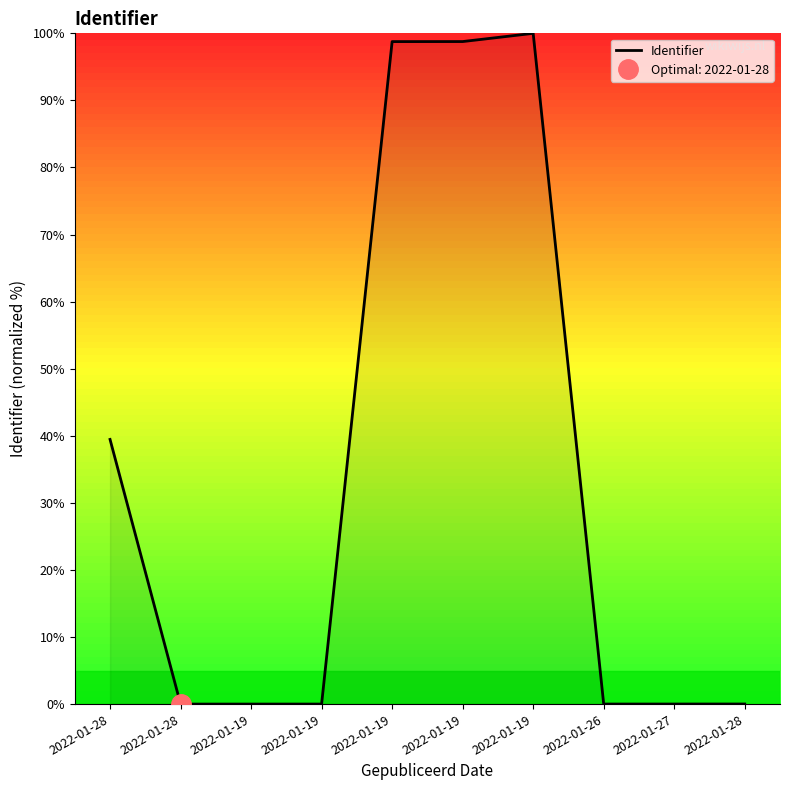

Which category has the highest value across all series?

2022-01-19